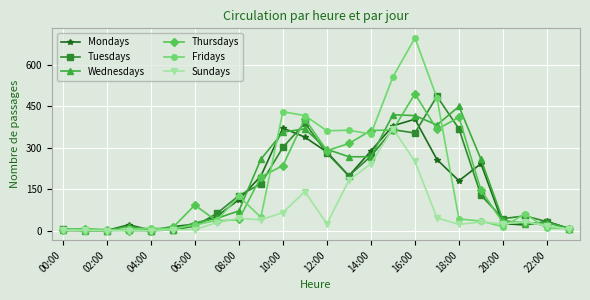

What is the difference between the maximum and second lowest values in the Thursdays series?

495